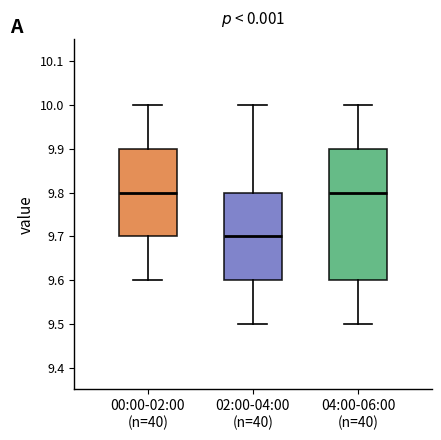

Reading left to right, read every box against the y-axis: the position of its median line, the range the box covers, and the ends of its whiskers. The values are not printed on the chart, so give them approximately, as read against the axis.

00:00-02:00 (n=40): median 9.8, box 9.7 to 9.9, whiskers 9.6 to 10.0
02:00-04:00 (n=40): median 9.7, box 9.6 to 9.8, whiskers 9.5 to 10.0
04:00-06:00 (n=40): median 9.8, box 9.6 to 9.9, whiskers 9.5 to 10.0